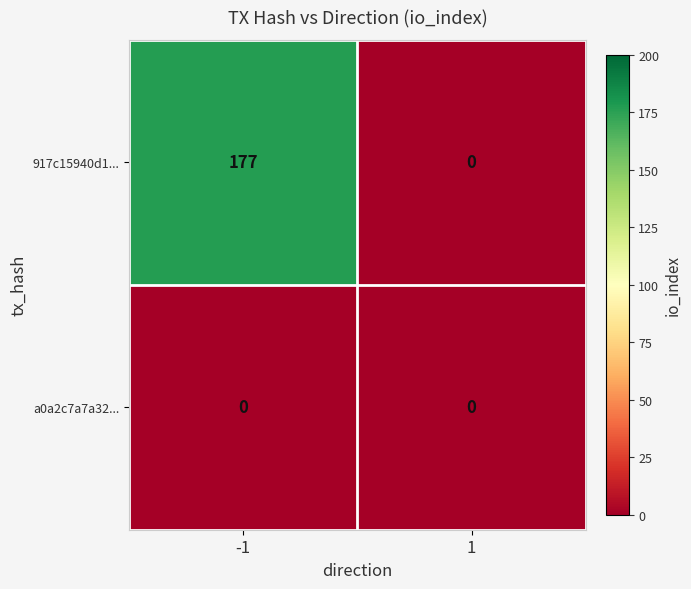

List the series in order of their overall mean, lowest first.

a0a2c7a7a32..., 917c15940d1...